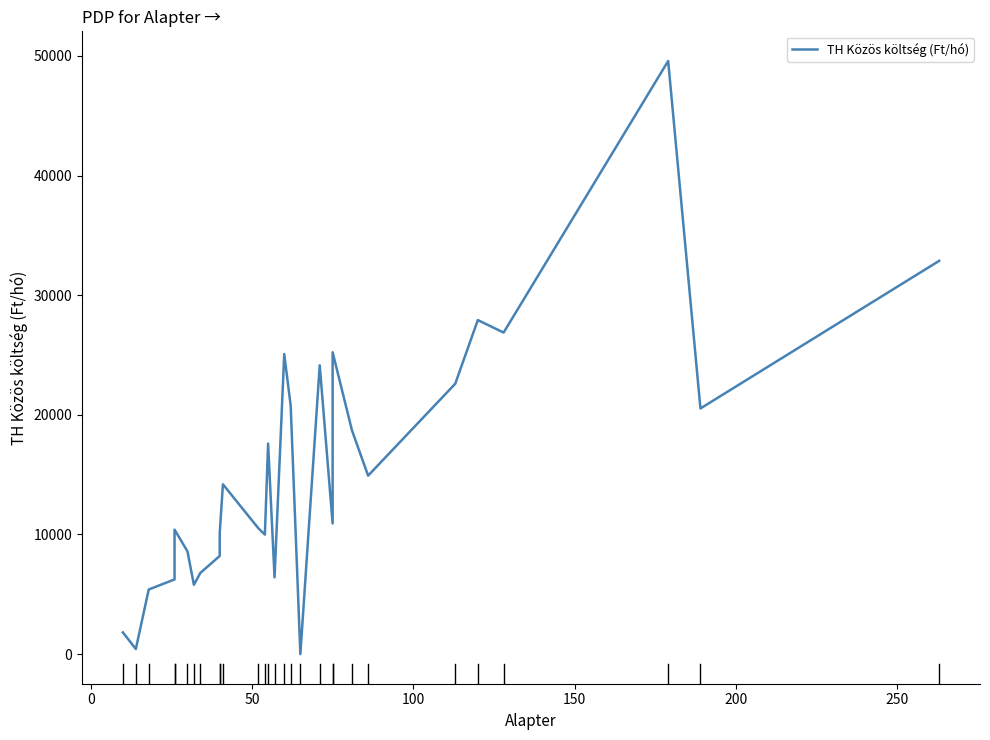

Reading left to right, what are all the values shown in this chart?

1810	420	5400	6240	10400	8590	5792	6786	8200	10095	14193	10512	9984	17600	6413	25080	20770	0	24140	10920	25233	18696	14916	22600	27923	26880	49583	20533	32875